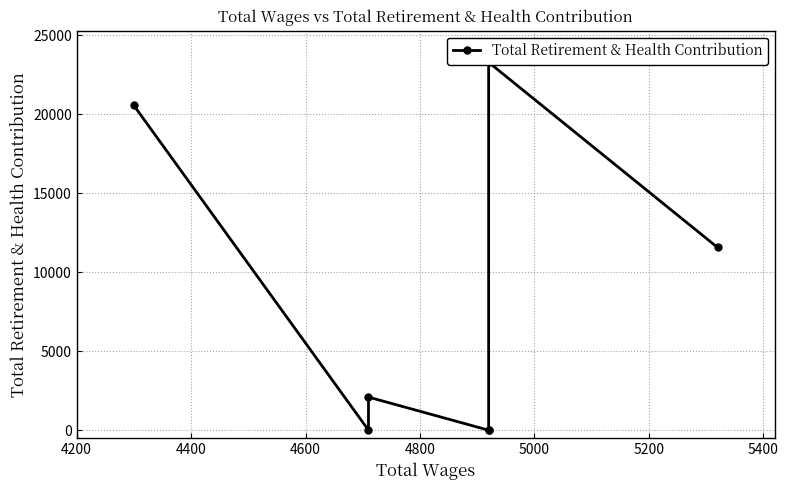

What is the sum of all values?

57523